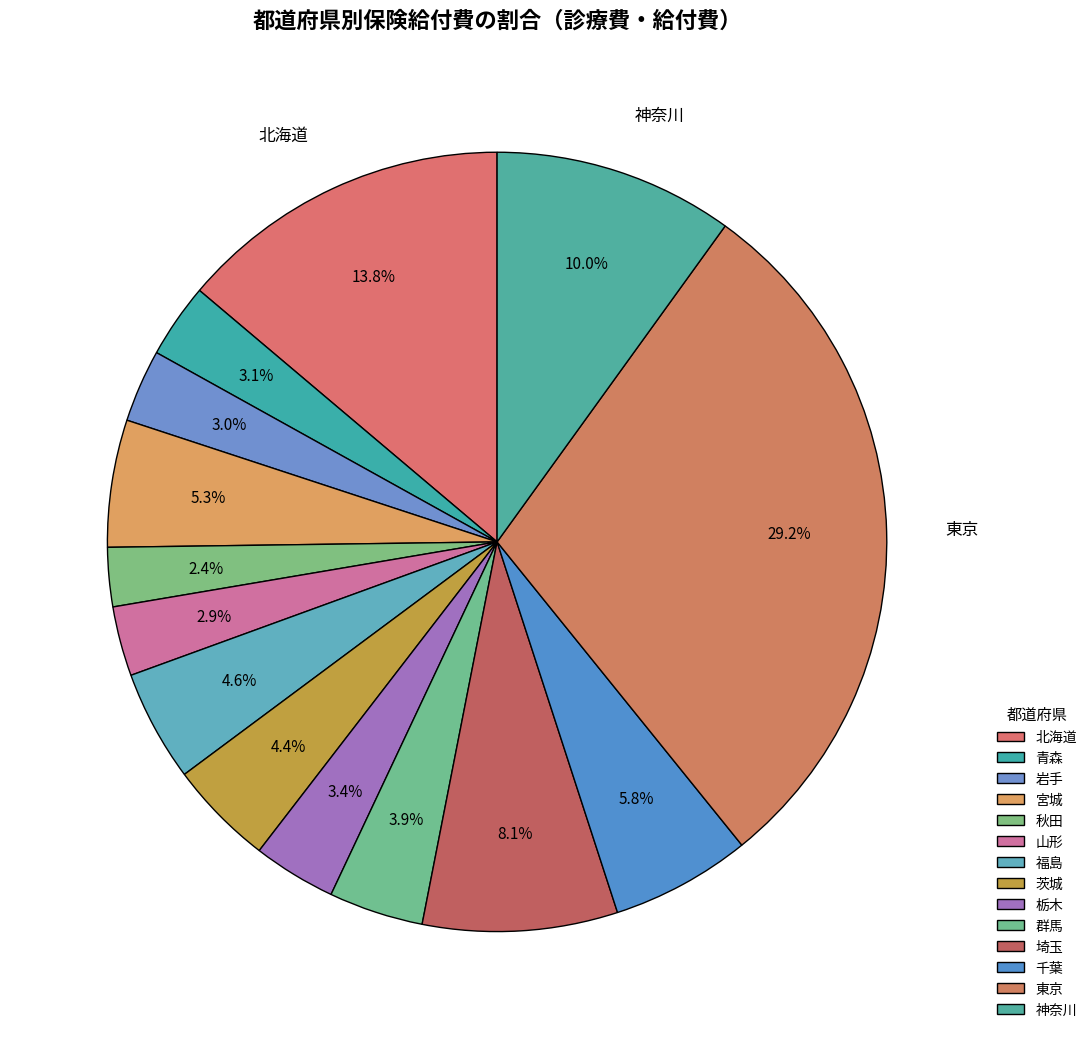

Is it true that 東京 is 44% of the pie?

False